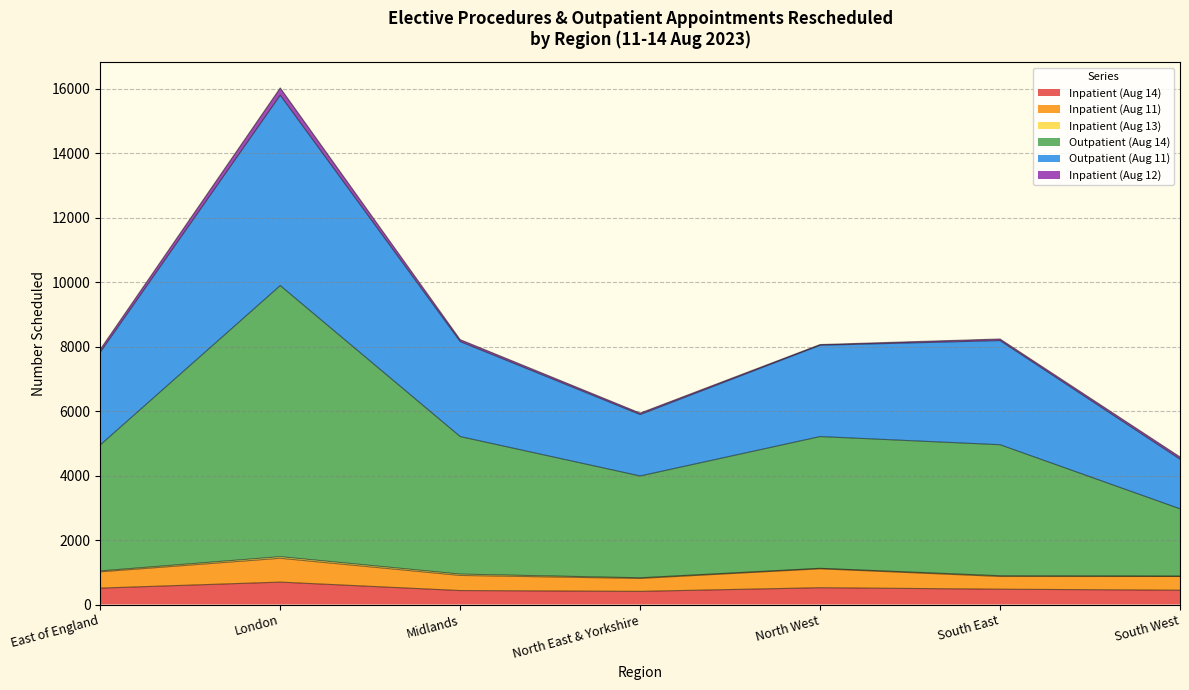

True or false: Outpatient (Aug 11) has more than 0 points higher than both neighbors.

True